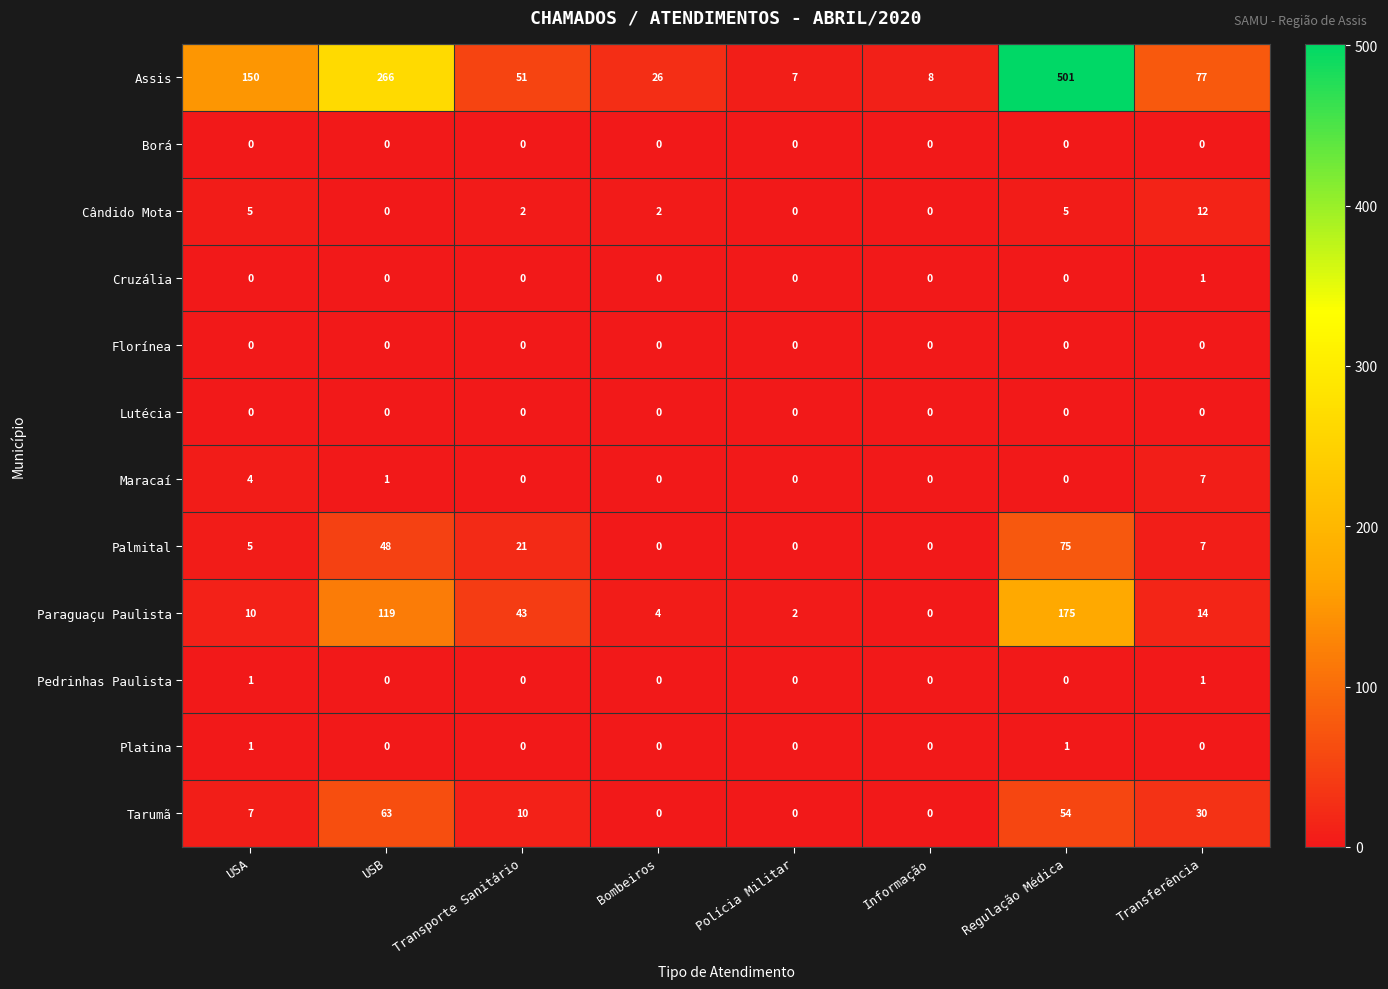

What is the total value across all series at Informação?

8